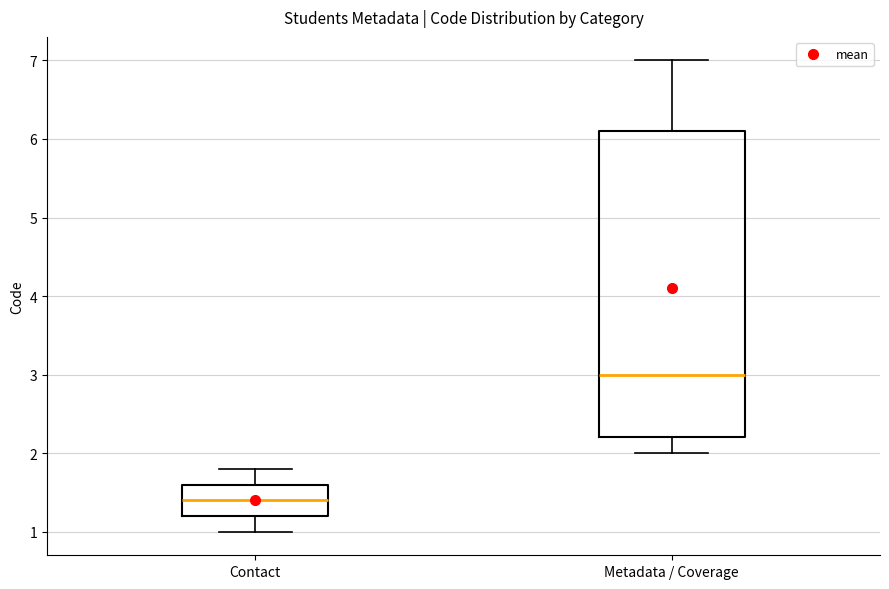

Which box is the tallest, from its lower edge to its upper edge?

Metadata / Coverage